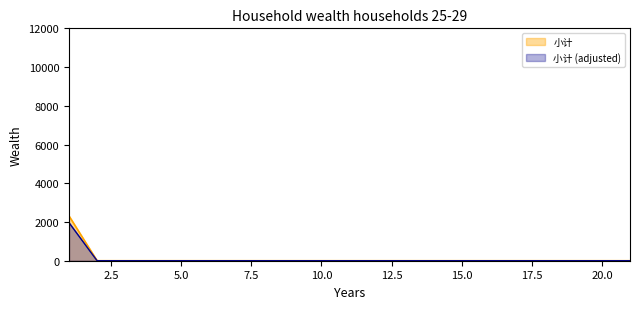

The chart shows a value of 0 at 15. True or false?

True